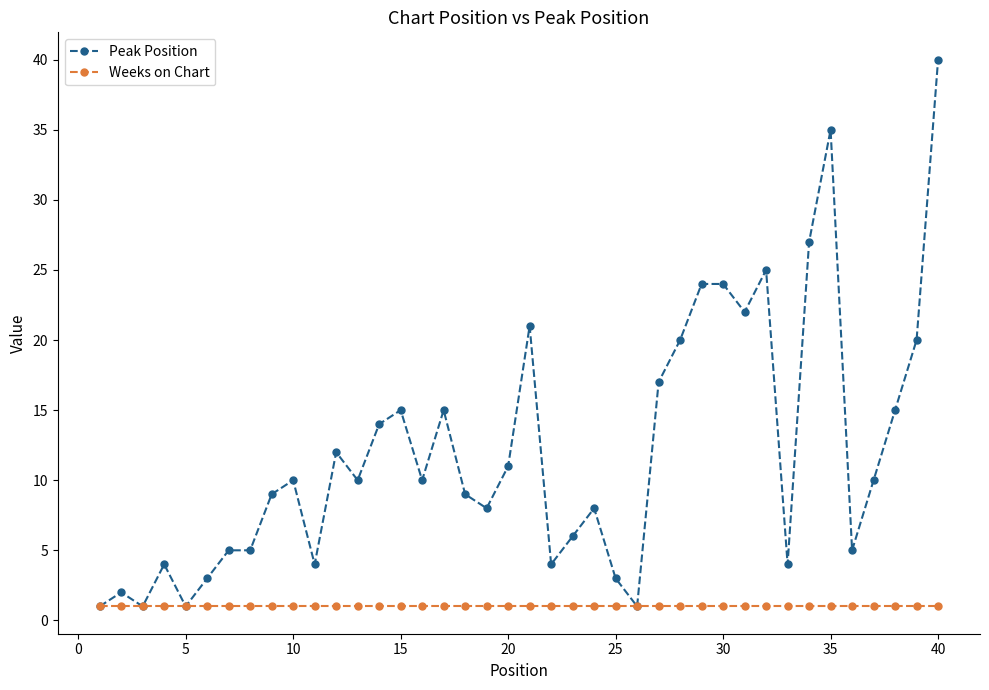

List the series in order of their overall mean, highest first.

Peak Position, Weeks on Chart